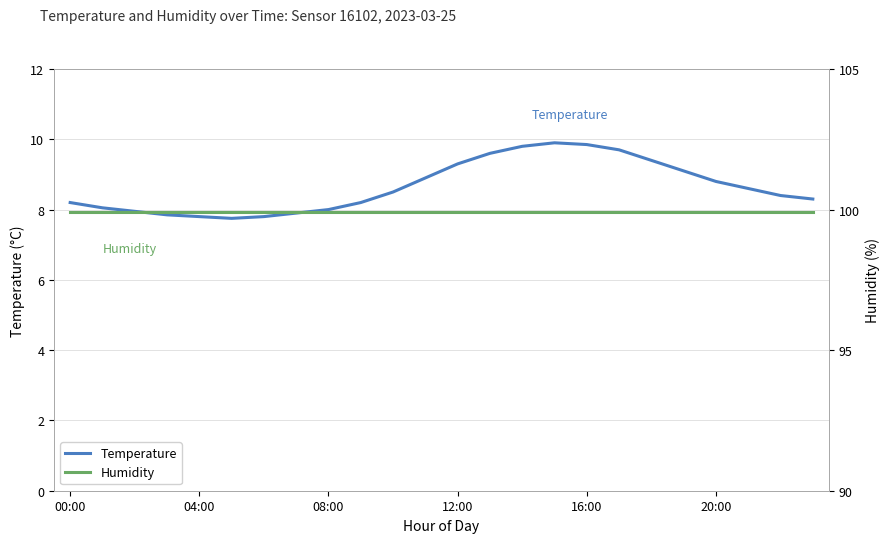

Is it true that Temperature equals 8.8 at 20:00?

True